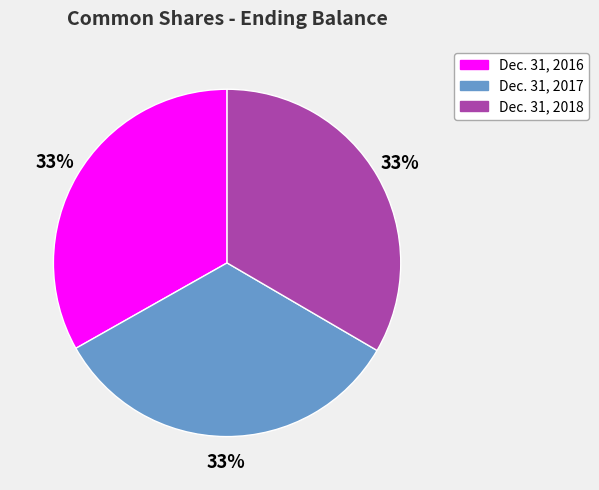

Combined, do Dec. 31, 2017 and Dec. 31, 2016 account for over 50%?

Yes